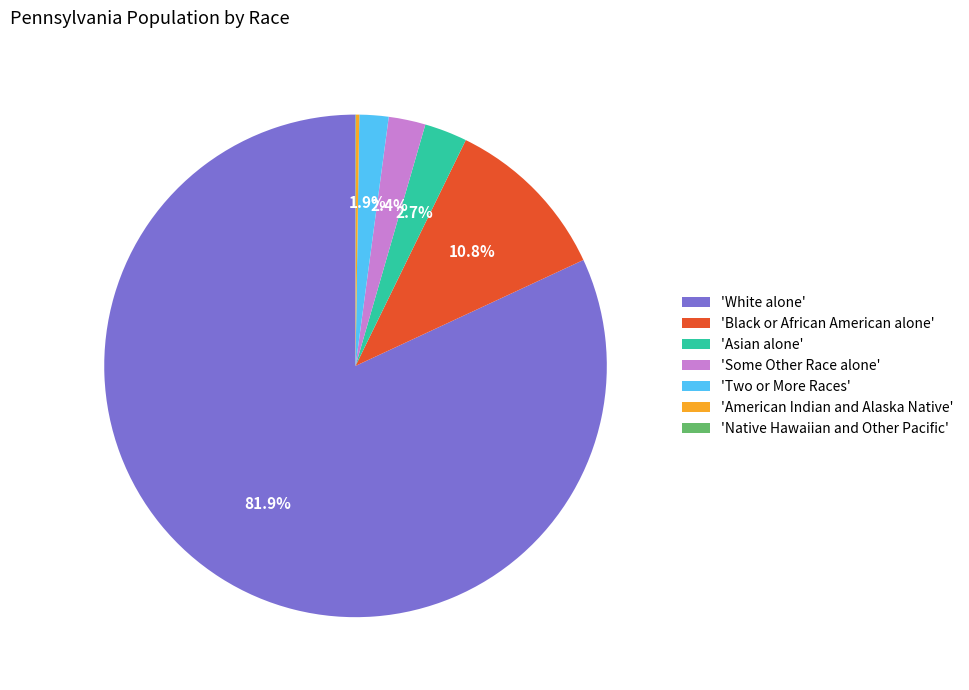

Which slice is the largest?

'White alone'